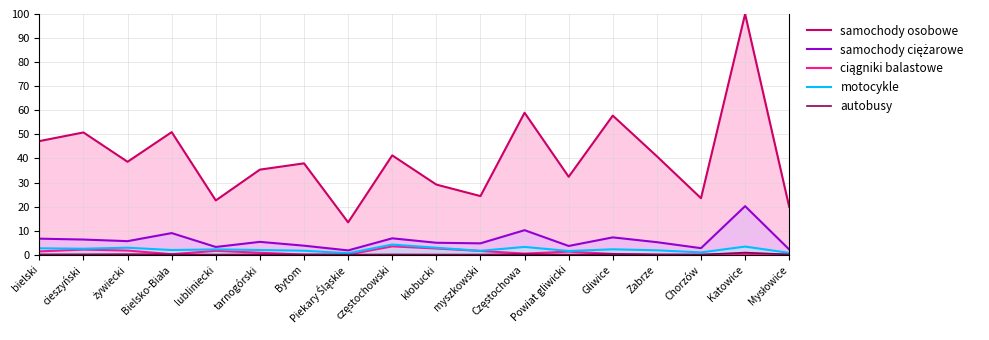

Where is the first local minimum for samochody ciężarowe?

żywiecki